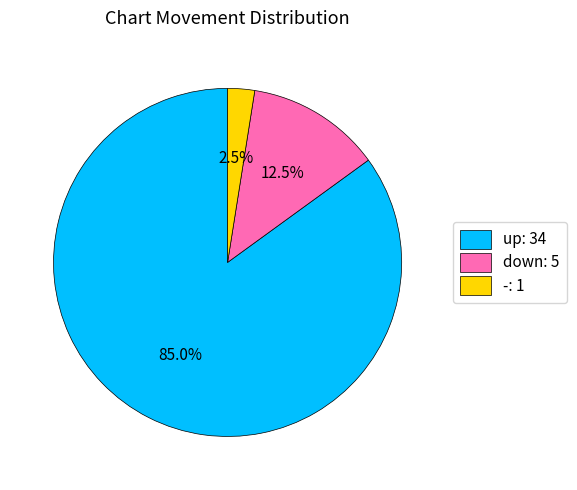

To the nearest percent, what is the average slice percentage?

33%